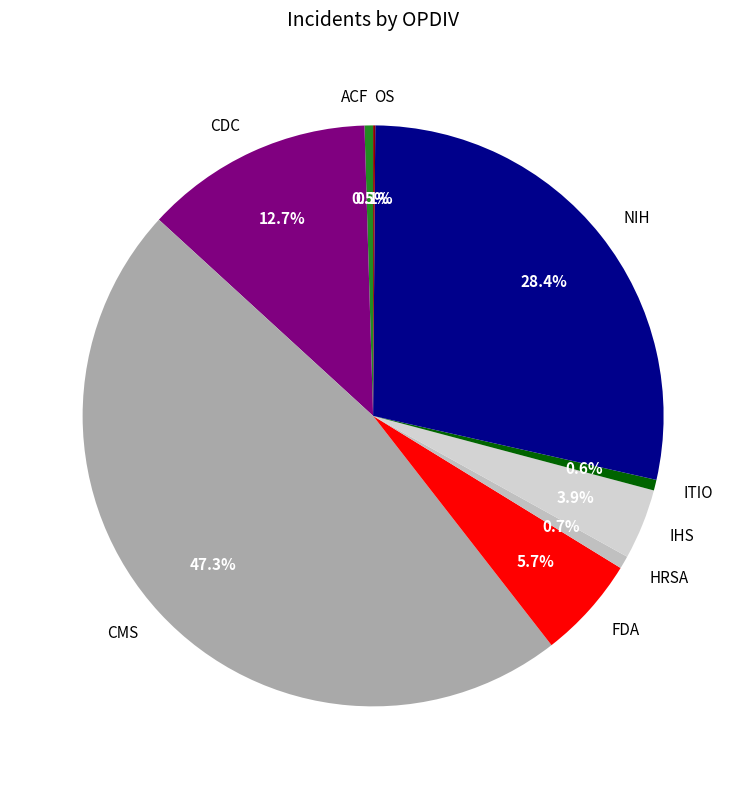

What percentage do FDA and HRSA together represent?

6.4%